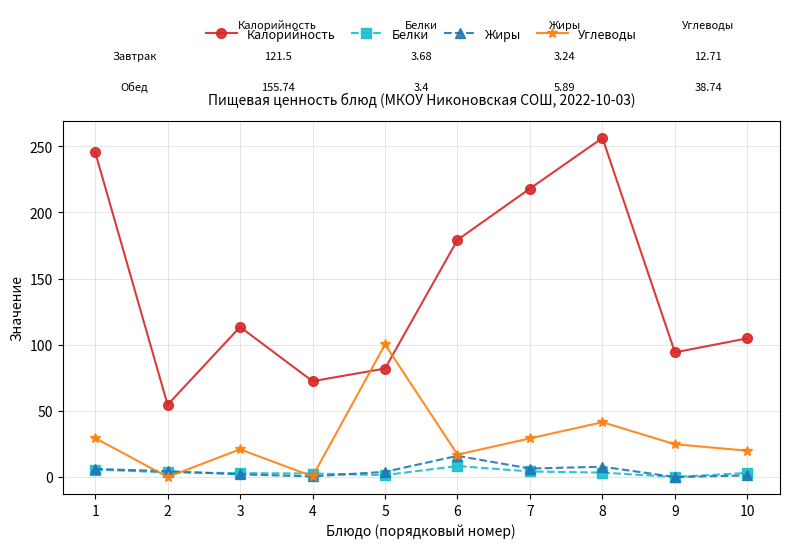

What is the value of the Калорийность point at the 1st from the left?

245.6